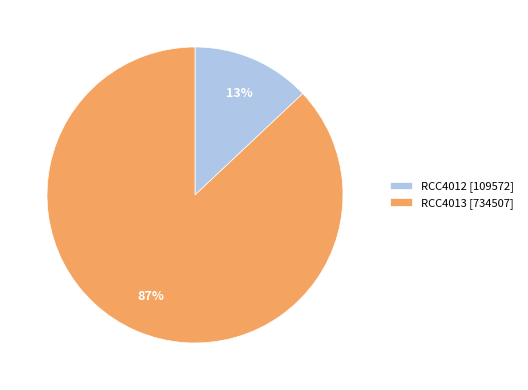

The RCC4013 slice represents 87% of the pie. True or false?

True